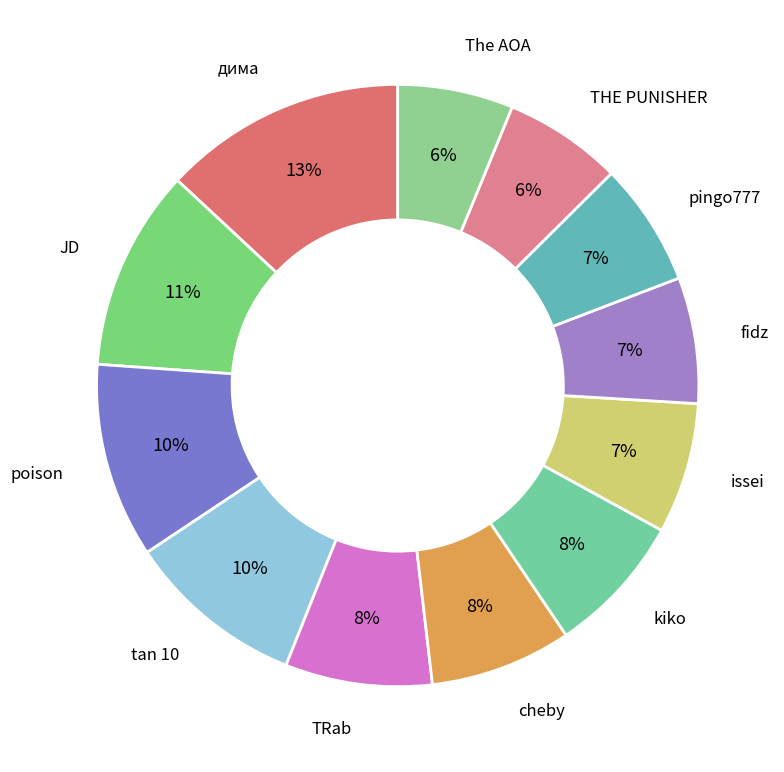

To the nearest percent, what percentage of the pie is kiko?

8%